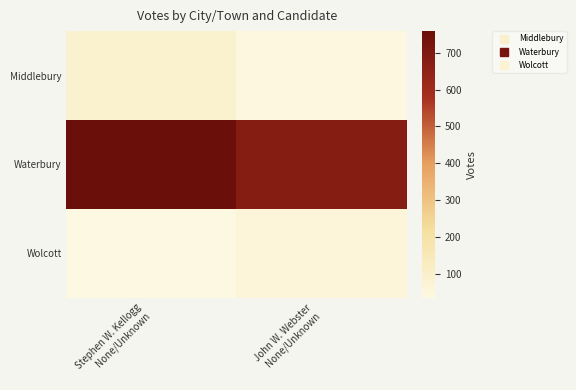

What is the total value across all series at John W. Webster
None/Unknown?

779